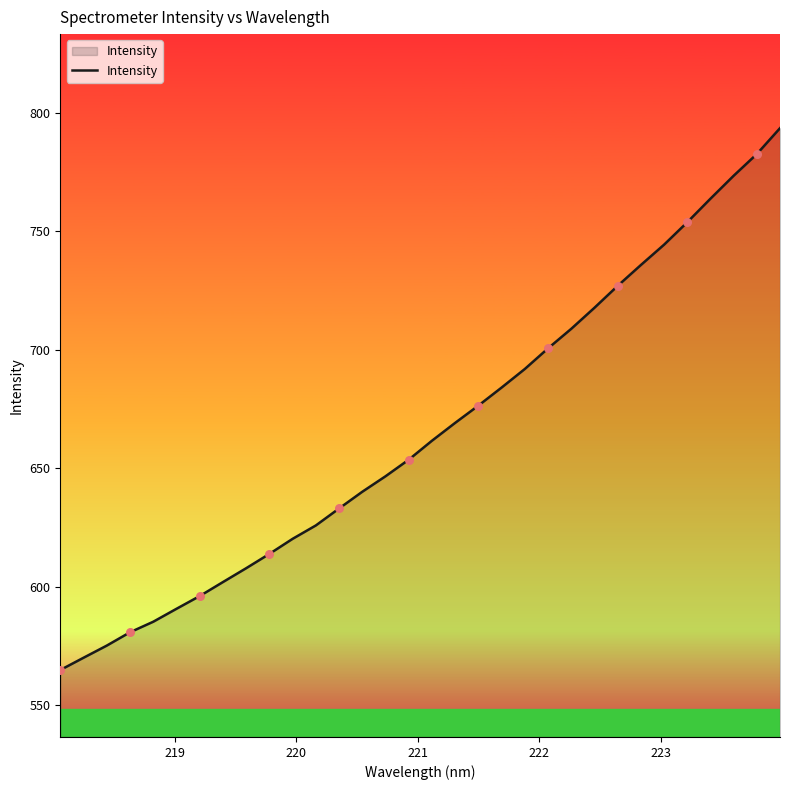

What is the maximum value shown in the chart?

793.5